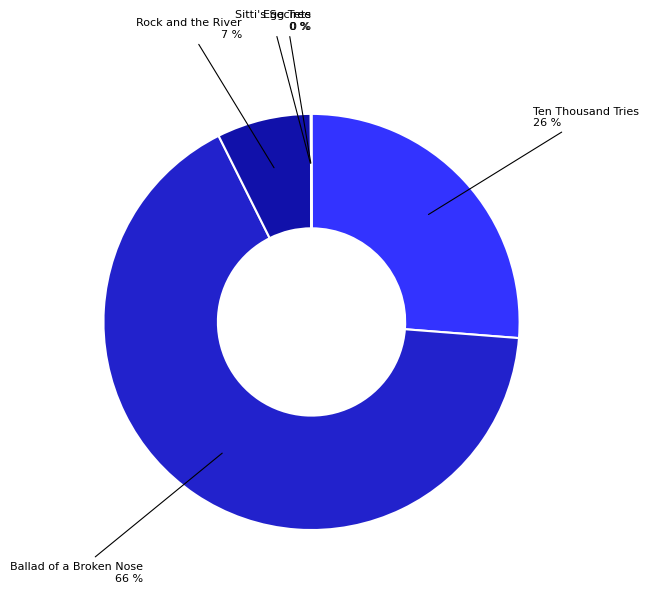

To the nearest percent, what is the average slice percentage?

20%